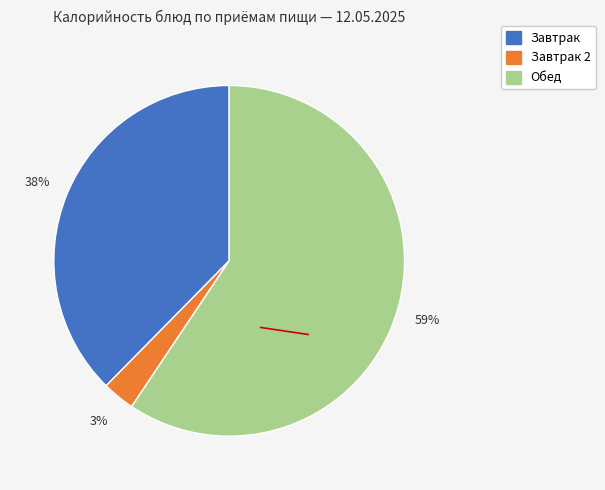

Does any single category account for the majority?

Yes